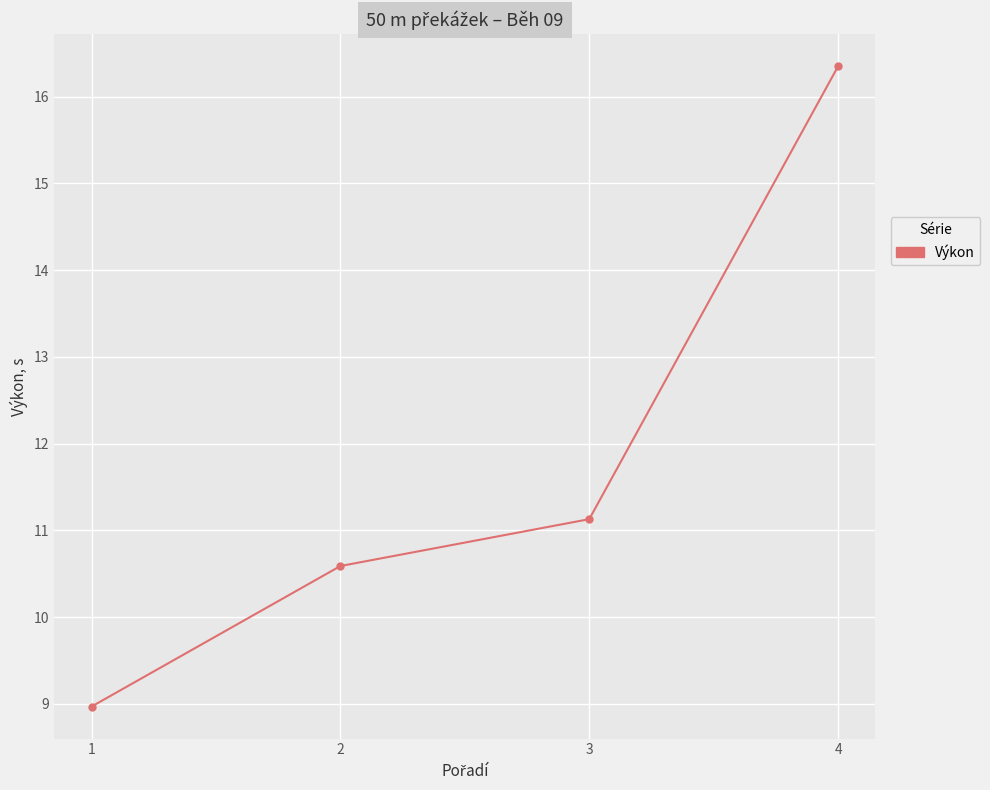

What is the sum of the values at 1 and 2?

19.6